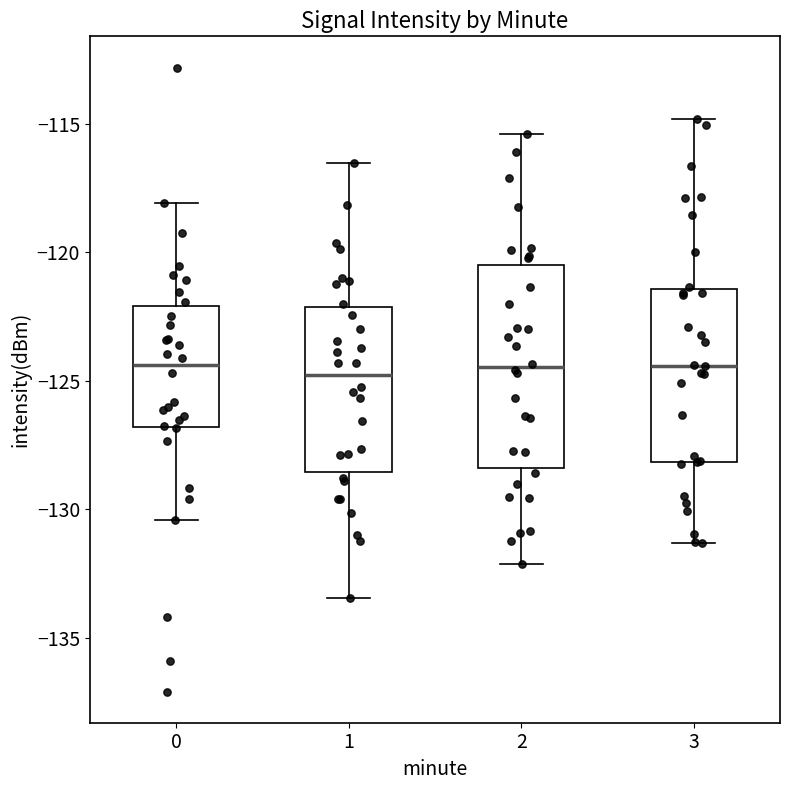

Reading left to right, read every box against the y-axis: the position of its median line, the range the box covers, and the ends of its whiskers. The values are not printed on the chart, so give them approximately, as read against the axis.

0: median -124.5, box -127.0 to -122.0, whiskers -130.5 to -118.0
1: median -125.0, box -128.5 to -122.0, whiskers -133.5 to -116.5
2: median -124.5, box -128.5 to -120.5, whiskers -132.0 to -115.5
3: median -124.5, box -128.0 to -121.5, whiskers -131.5 to -115.0